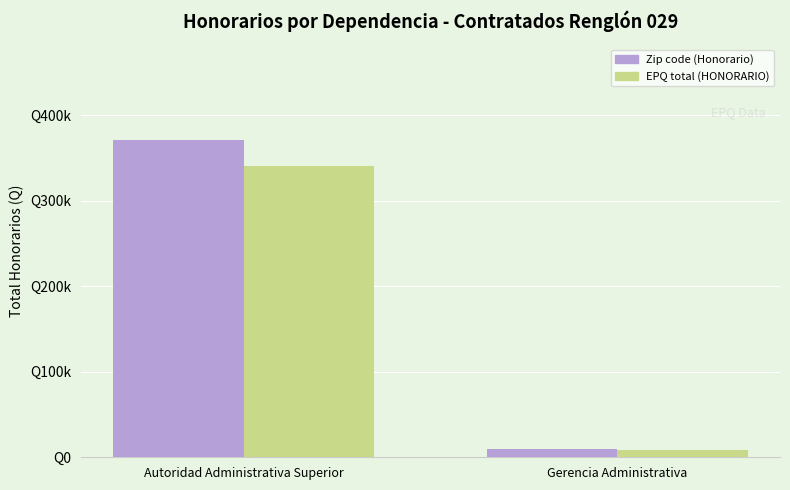

List the series in order of their overall mean, highest first.

Zip code (Honorario), EPQ total (HONORARIO)